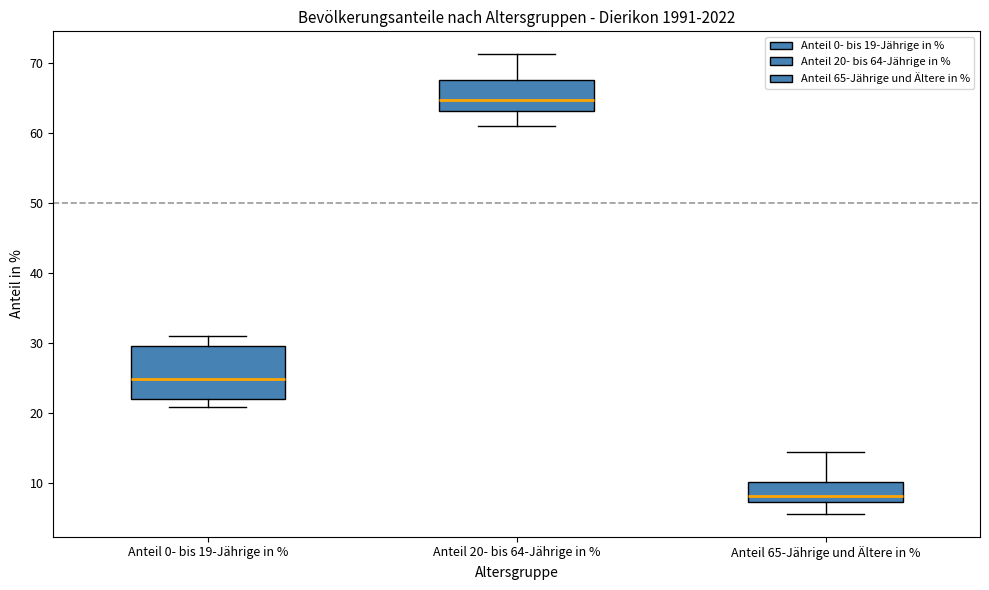

Reading left to right, read every box against the y-axis: the position of its median line, the range the box covers, and the ends of its whiskers. The values are not printed on the chart, so give them approximately, as read against the axis.

Anteil 0- bis 19-Jährige in %: median 25, box 22 to 30, whiskers 21 to 31
Anteil 20- bis 64-Jährige in %: median 65, box 63 to 68, whiskers 61 to 71
Anteil 65-Jährige und Ältere in %: median 8, box 7 to 10, whiskers 6 to 14